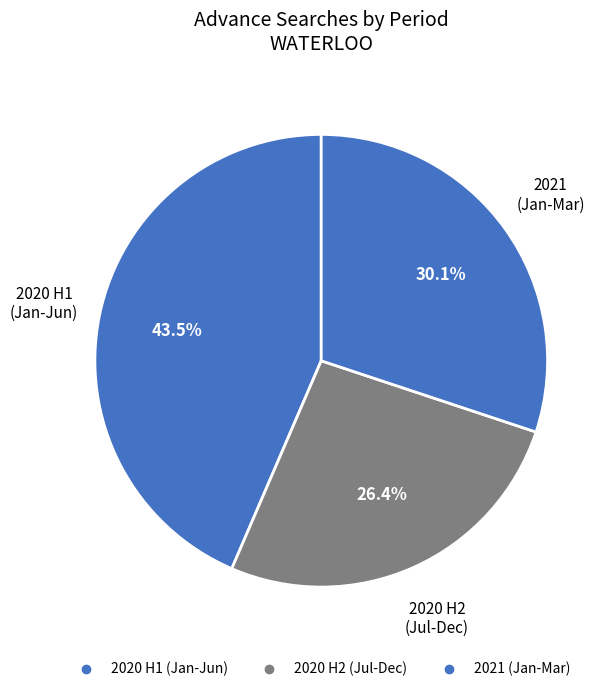

How many slices are in this pie chart?

3